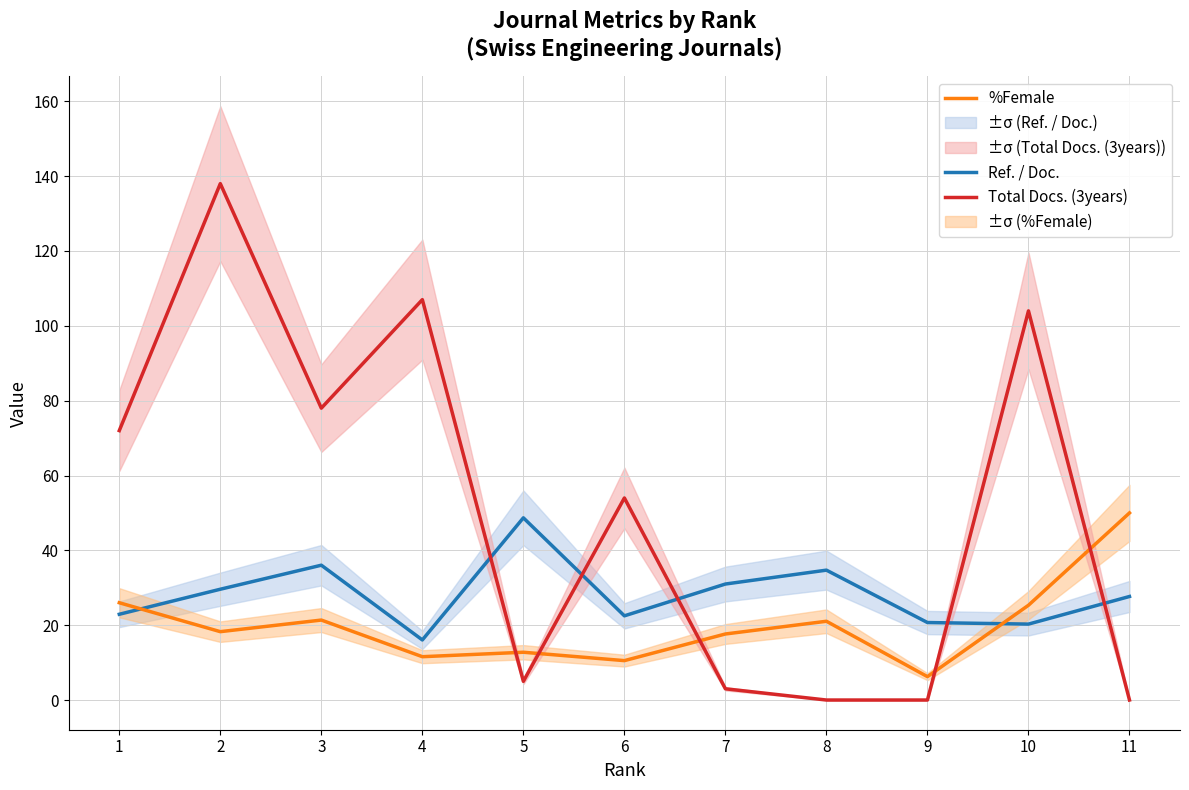

Is this an area chart (filled region under the line)?

No